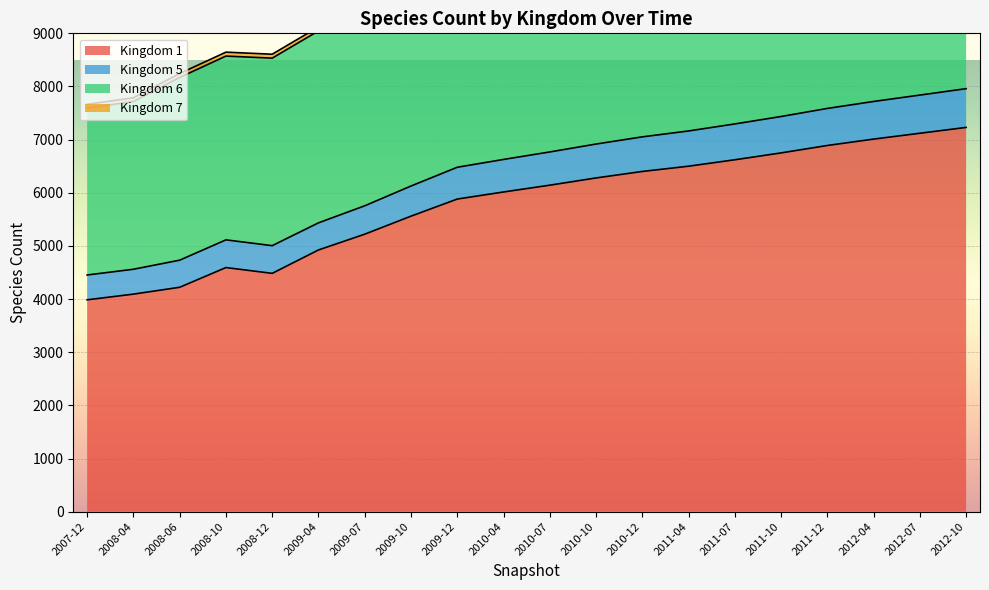

What is the value of the 1 point at the 9th from the left?

5882